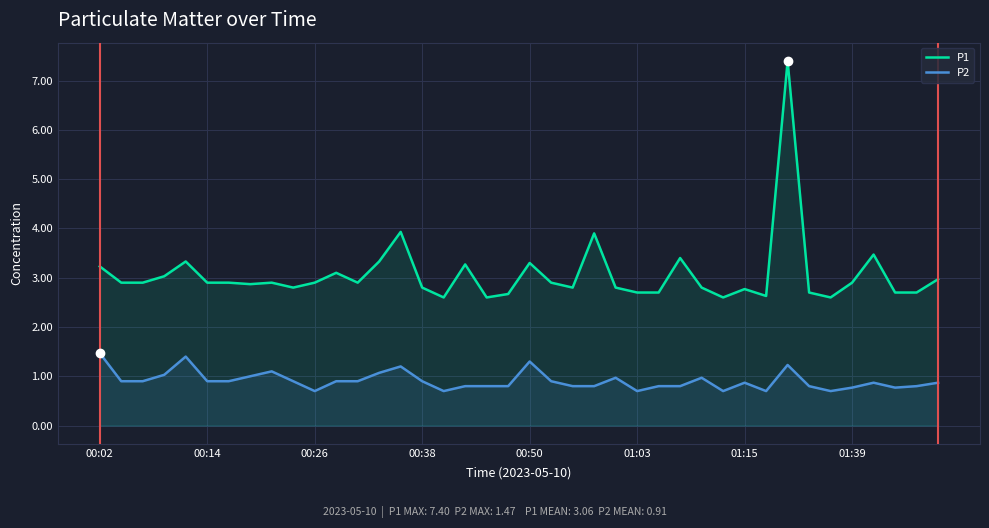

Where is P1 nearest to the value 5?

14